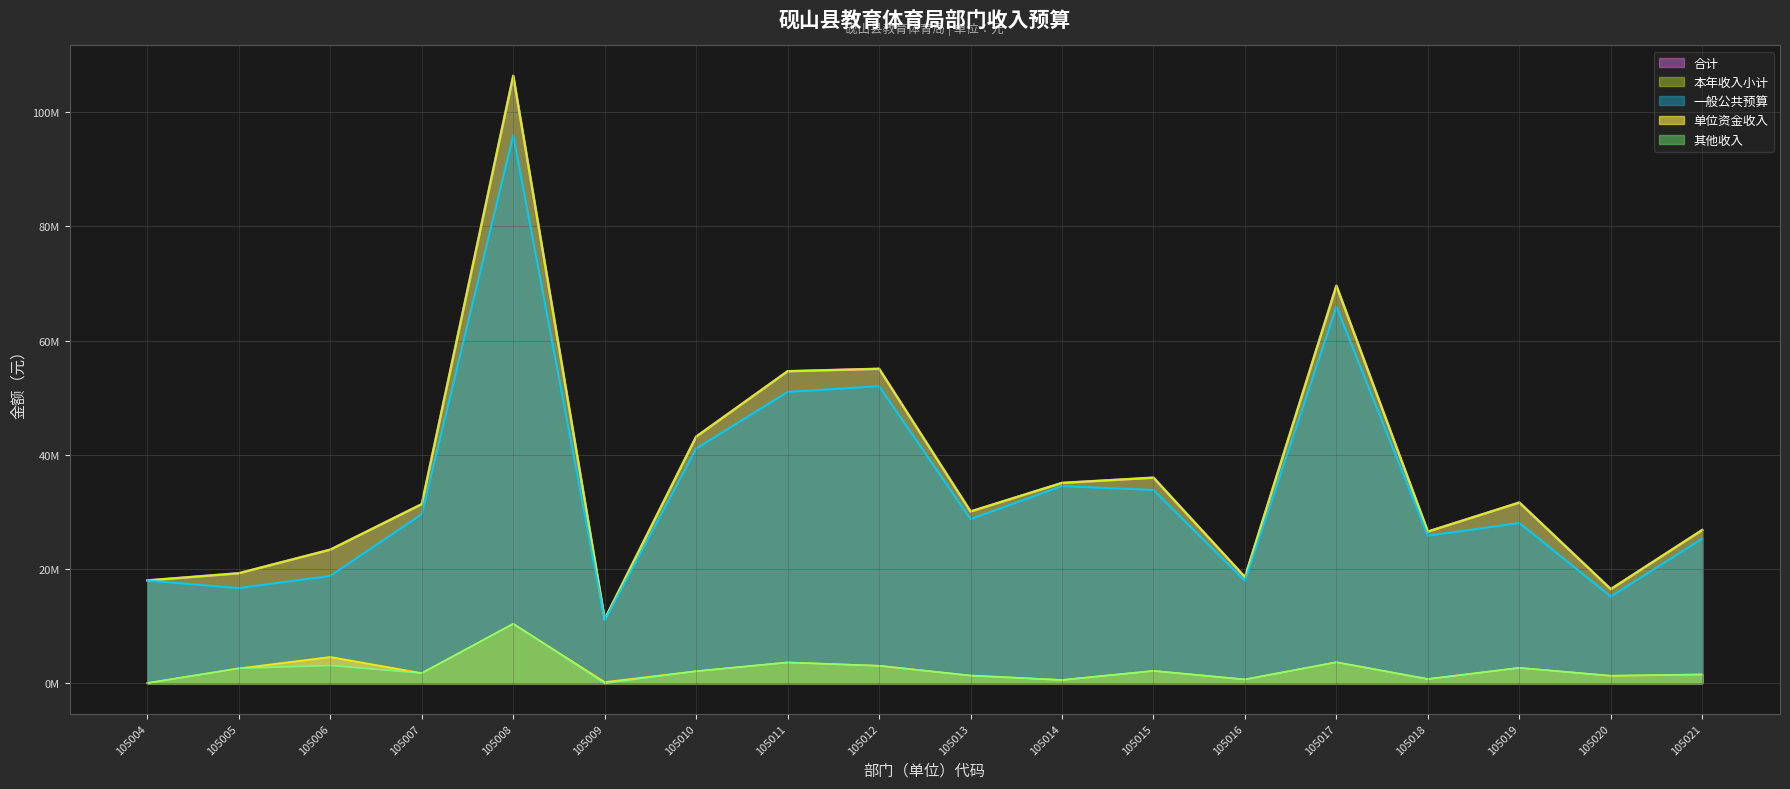

Rank the series at 105008 from lowest to highest value.

单位资金收入, 其他收入, 一般公共预算, 合计, 本年收入小计